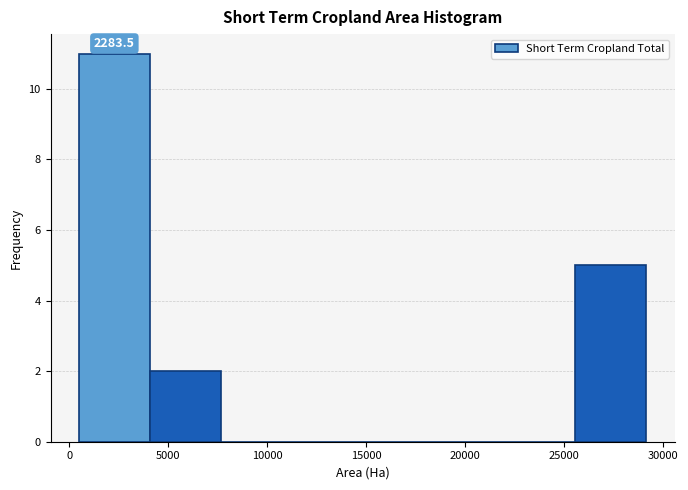

Over which range of the x-axis is the bar tallest?

500 to 4000